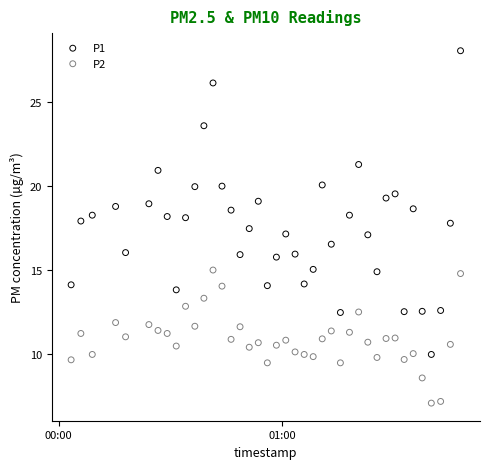

Which series contains the highest Y value?

P1